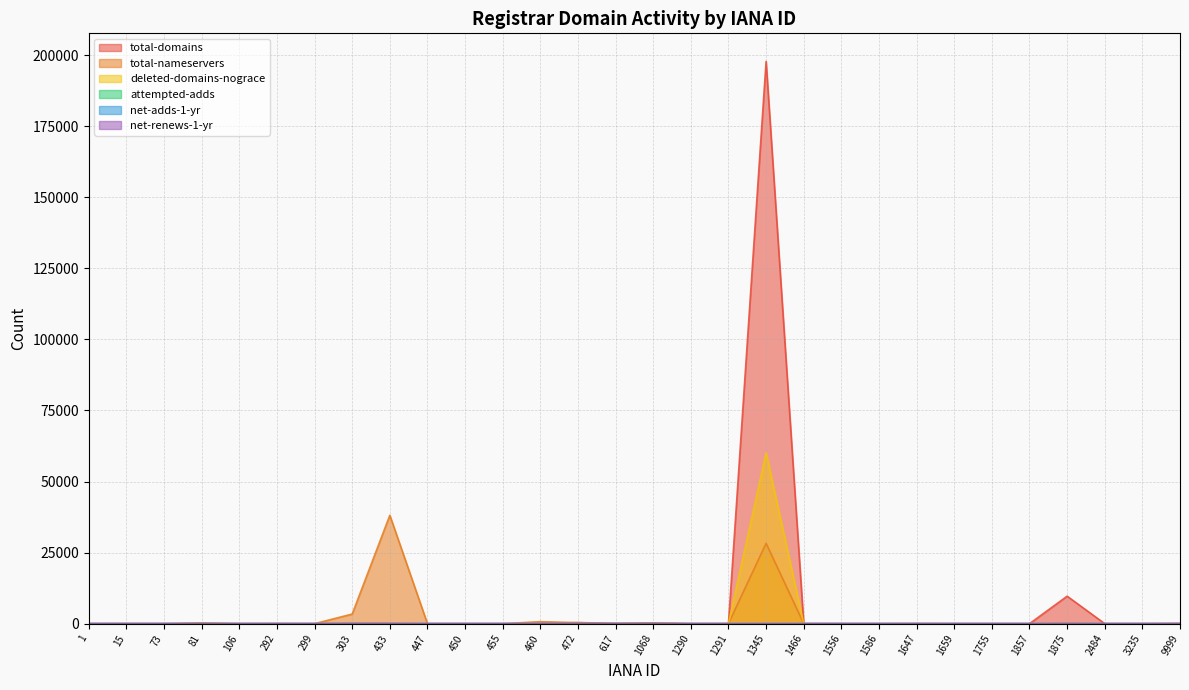

In attempted-adds, how many points are lower than both neighbors (excluding endpoints)?

1